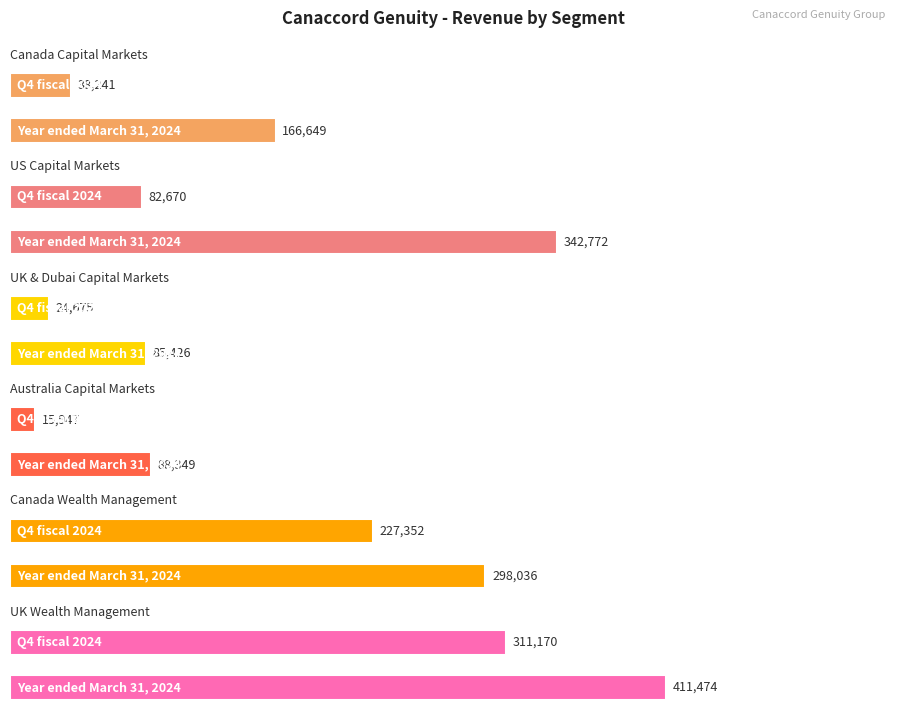

How many values in the Canada Capital Markets series are below 166649?

1